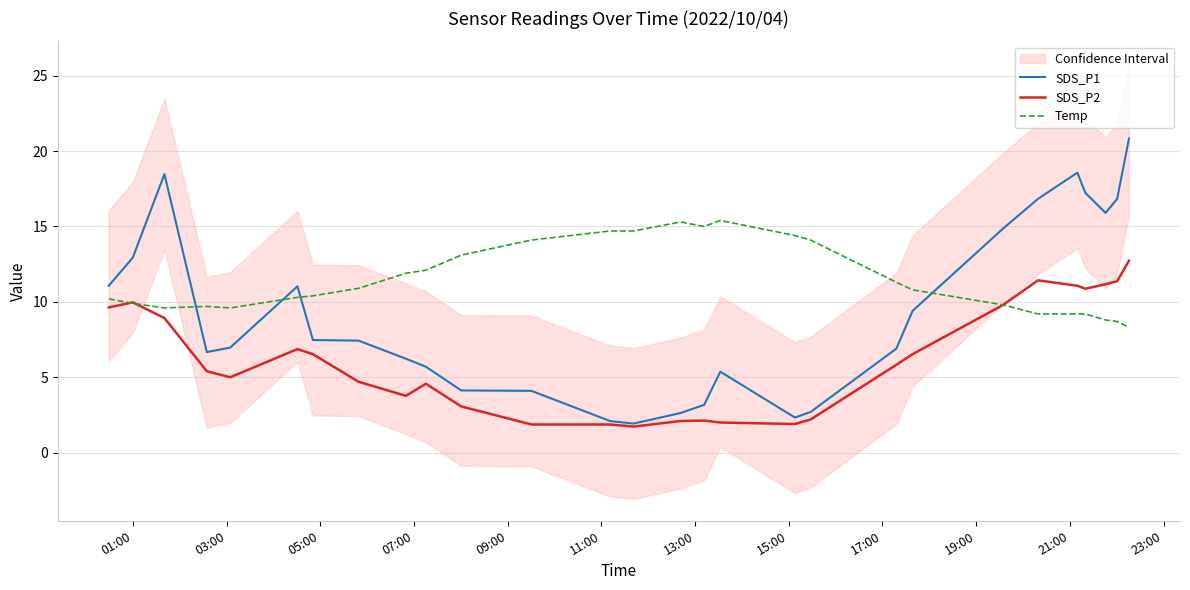

What is the highest value of the SDS_P1 series?

20.8